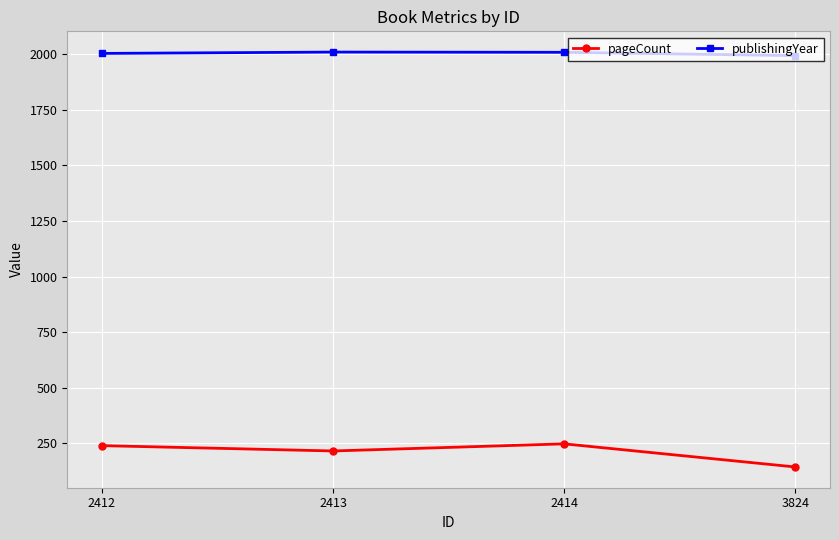

Which series has the largest total across all categories?

publishingYear